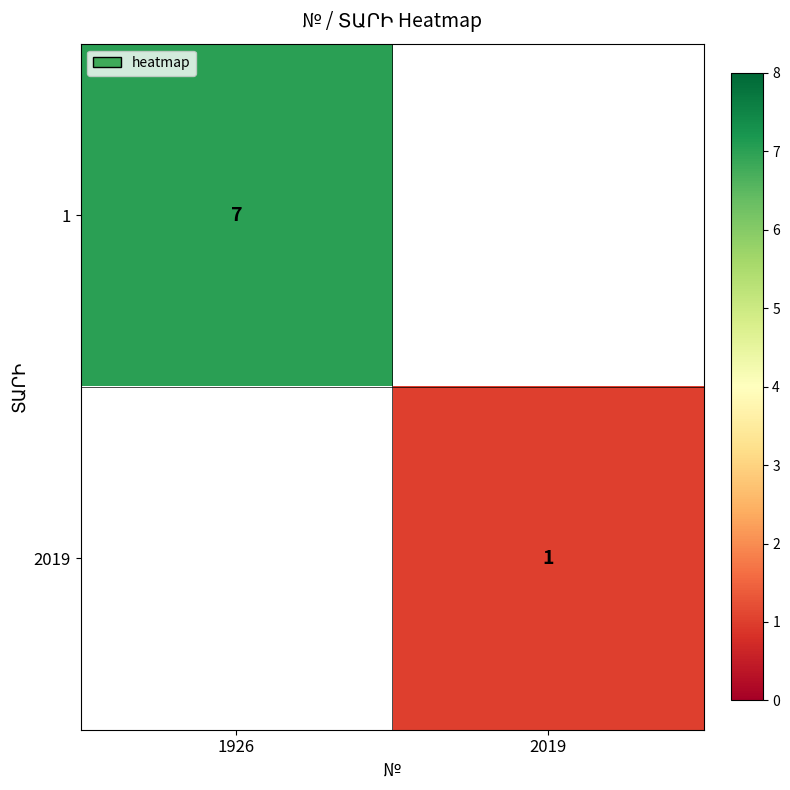

What is the greatest value displayed?

7.0